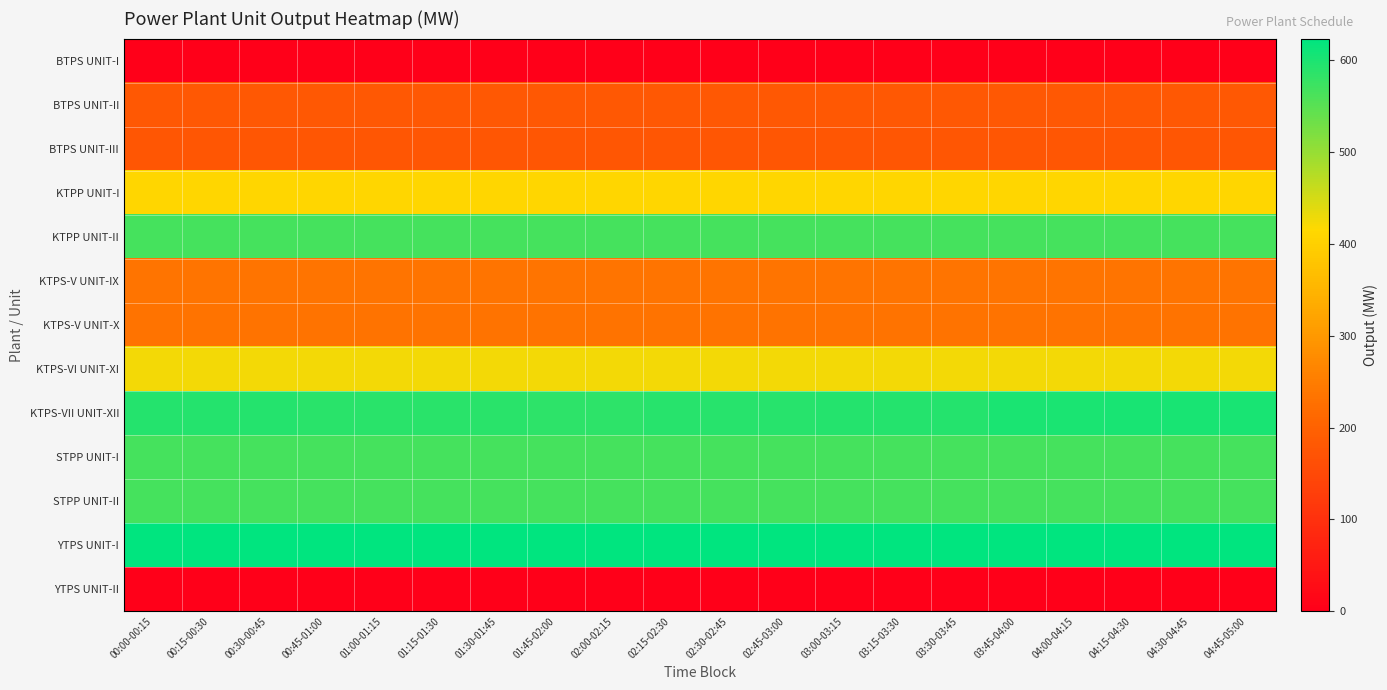

Which category has the lowest value across all series?

00:00-00:15